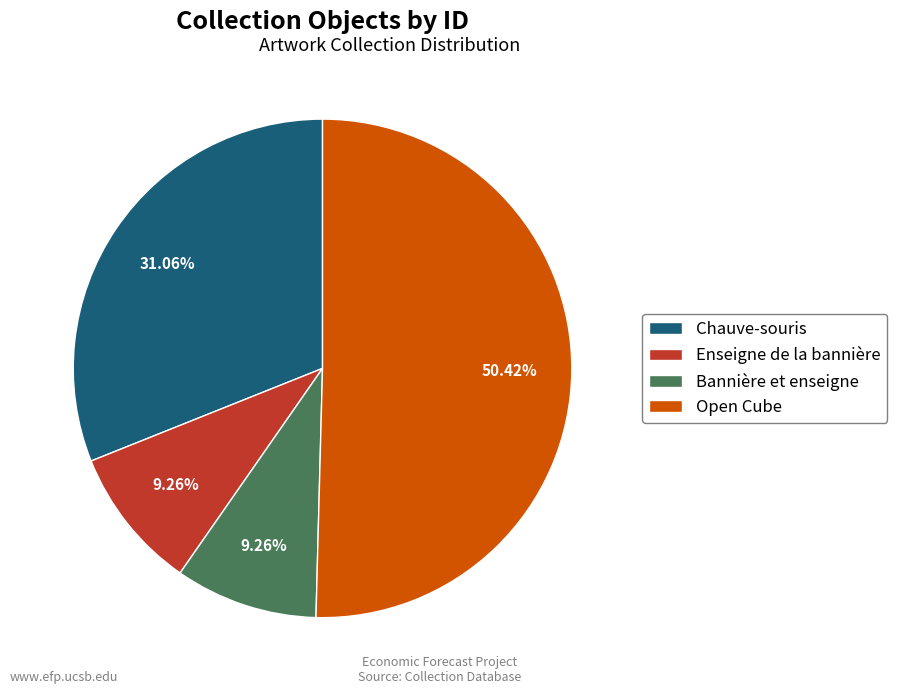

The Enseigne de la bannière slice represents 22% of the pie. True or false?

False